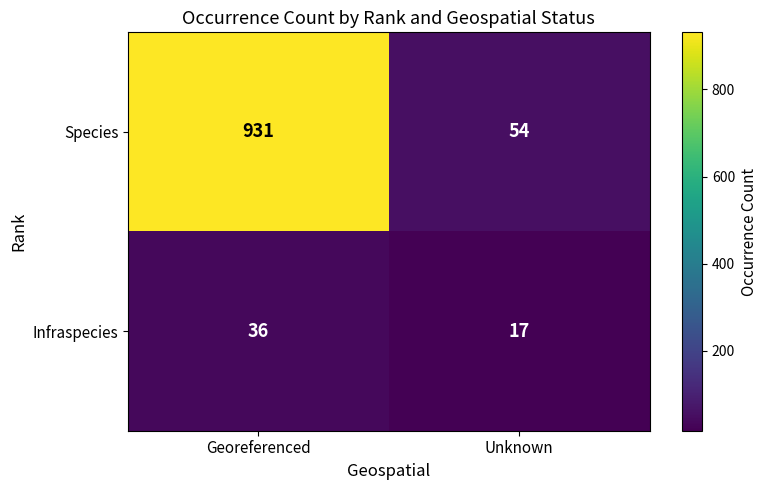

Which series has the largest total across all categories?

Species